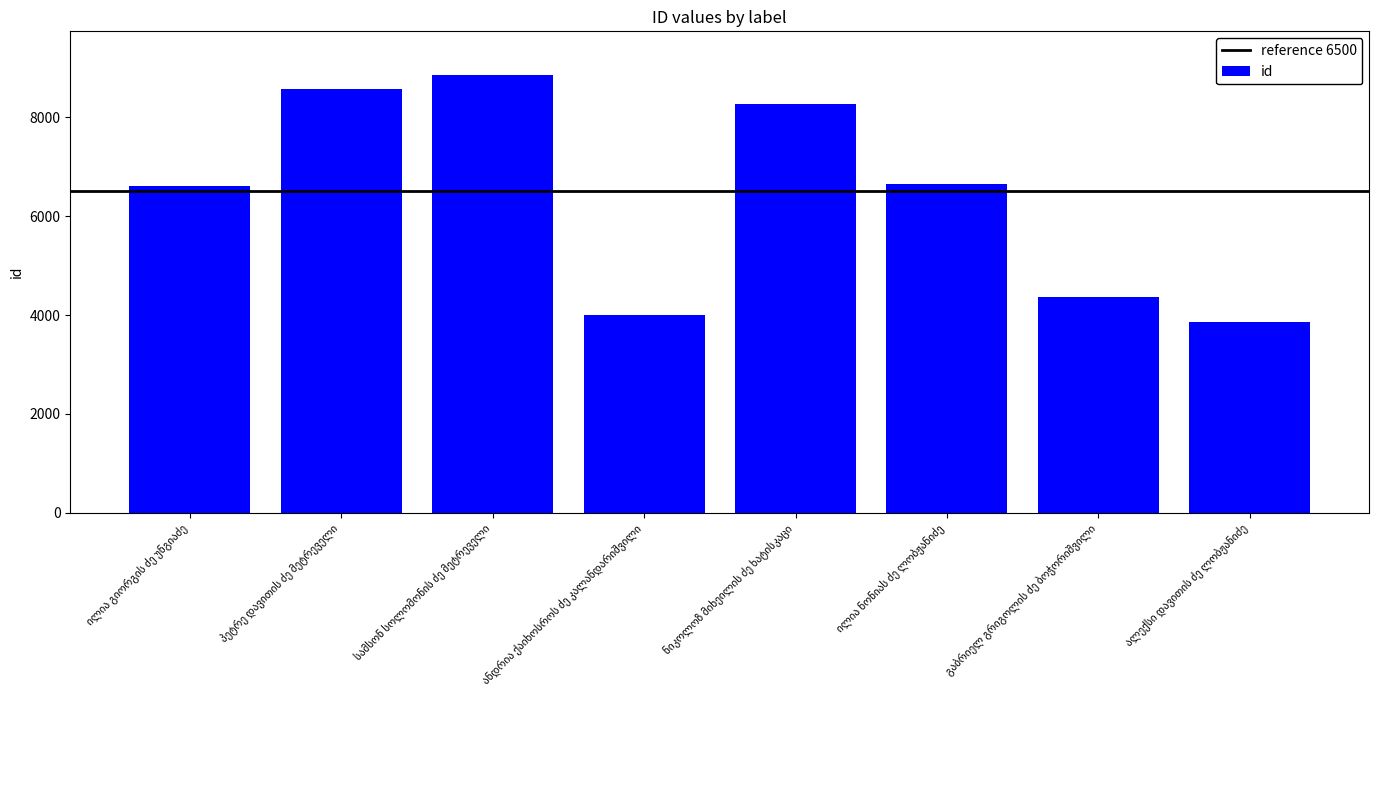

What is the difference between the second highest and minimum values?

4712